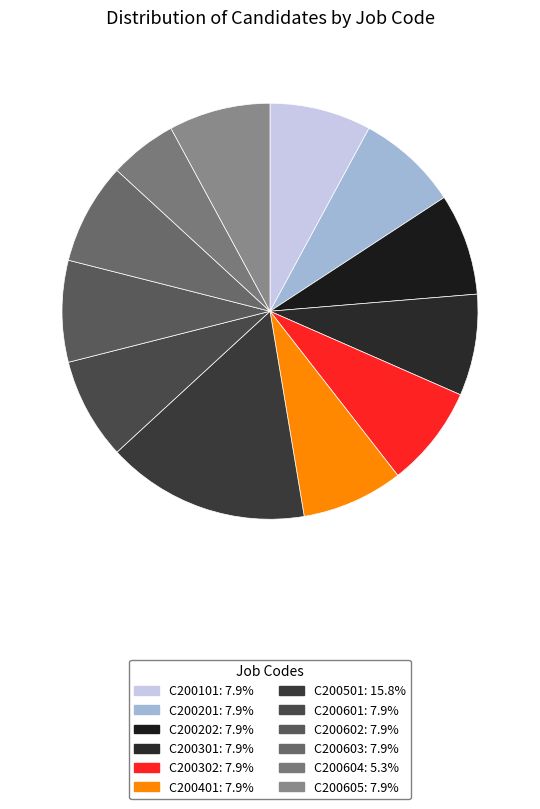

Which slice is the smallest?

C200604